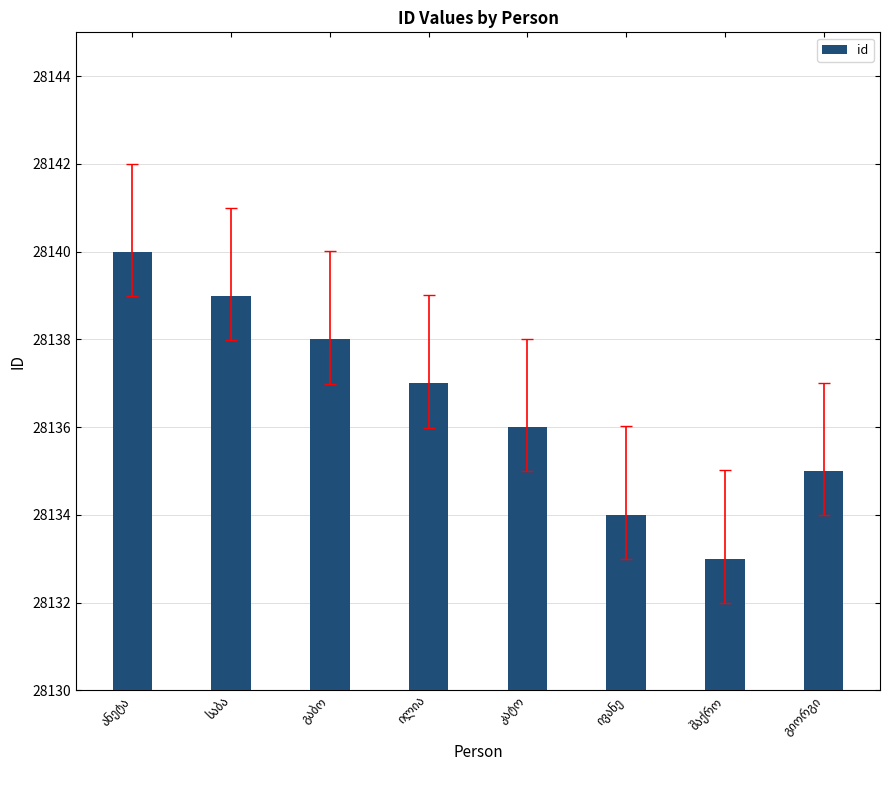

What is the value of the 1st bar from the left?

28140